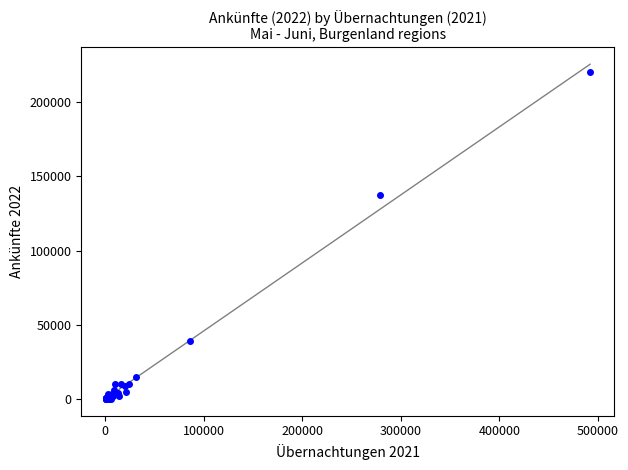

What Y value in the scatter plot is closest to 110251?

137705